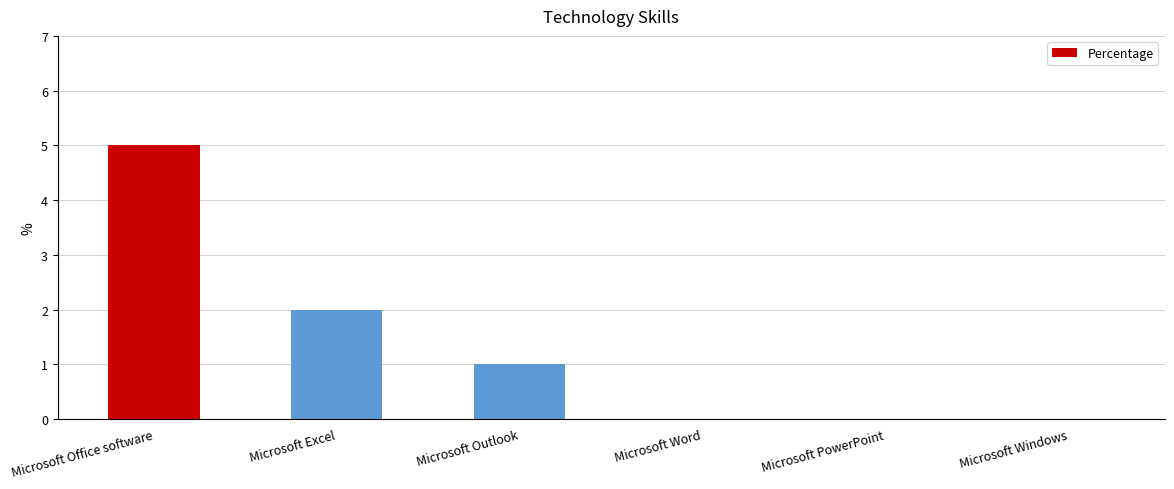

Which has a higher value, Microsoft Office software or Microsoft Windows?

Microsoft Office software